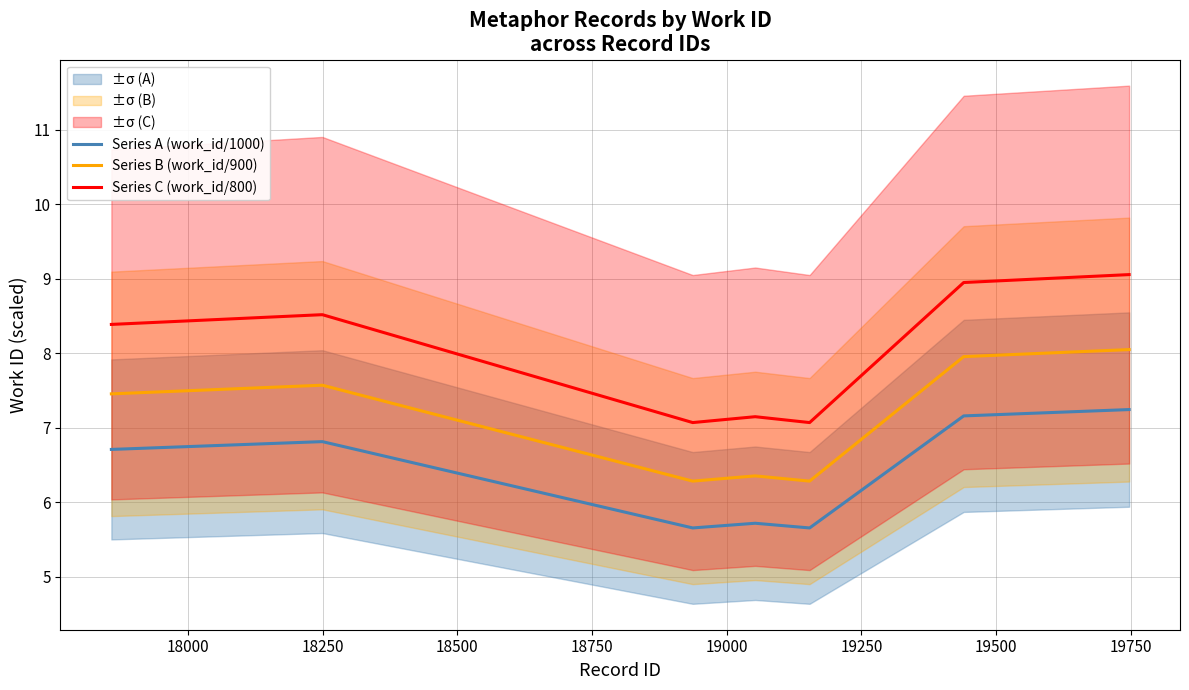

What is the highest value of the Series C (work_id/800) series?

9.1